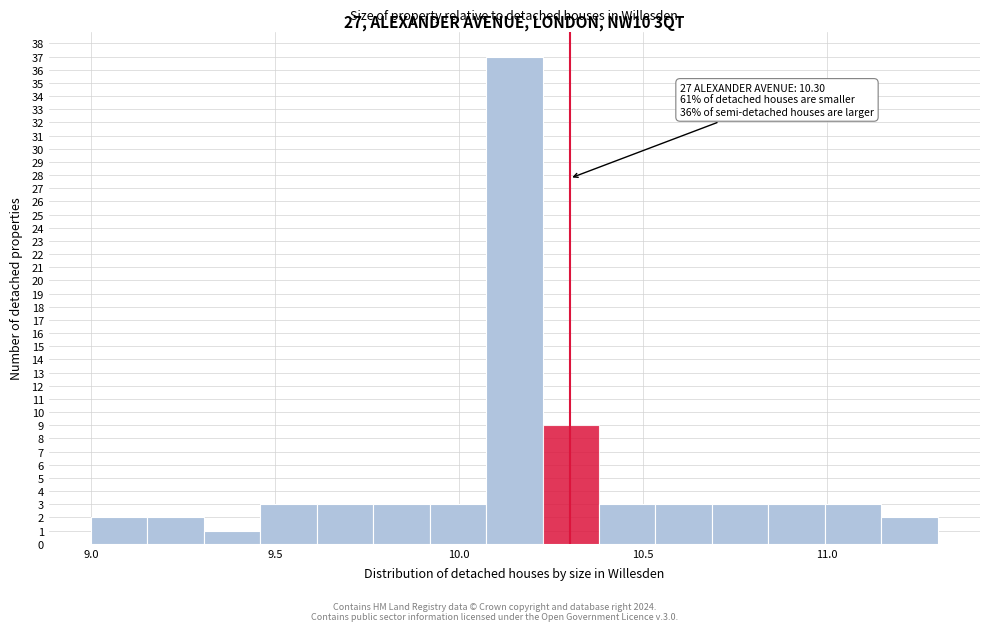

Around what value on the x-axis is the tallest bar? Give the approximate position of its centre, as read against the axis.

10.15